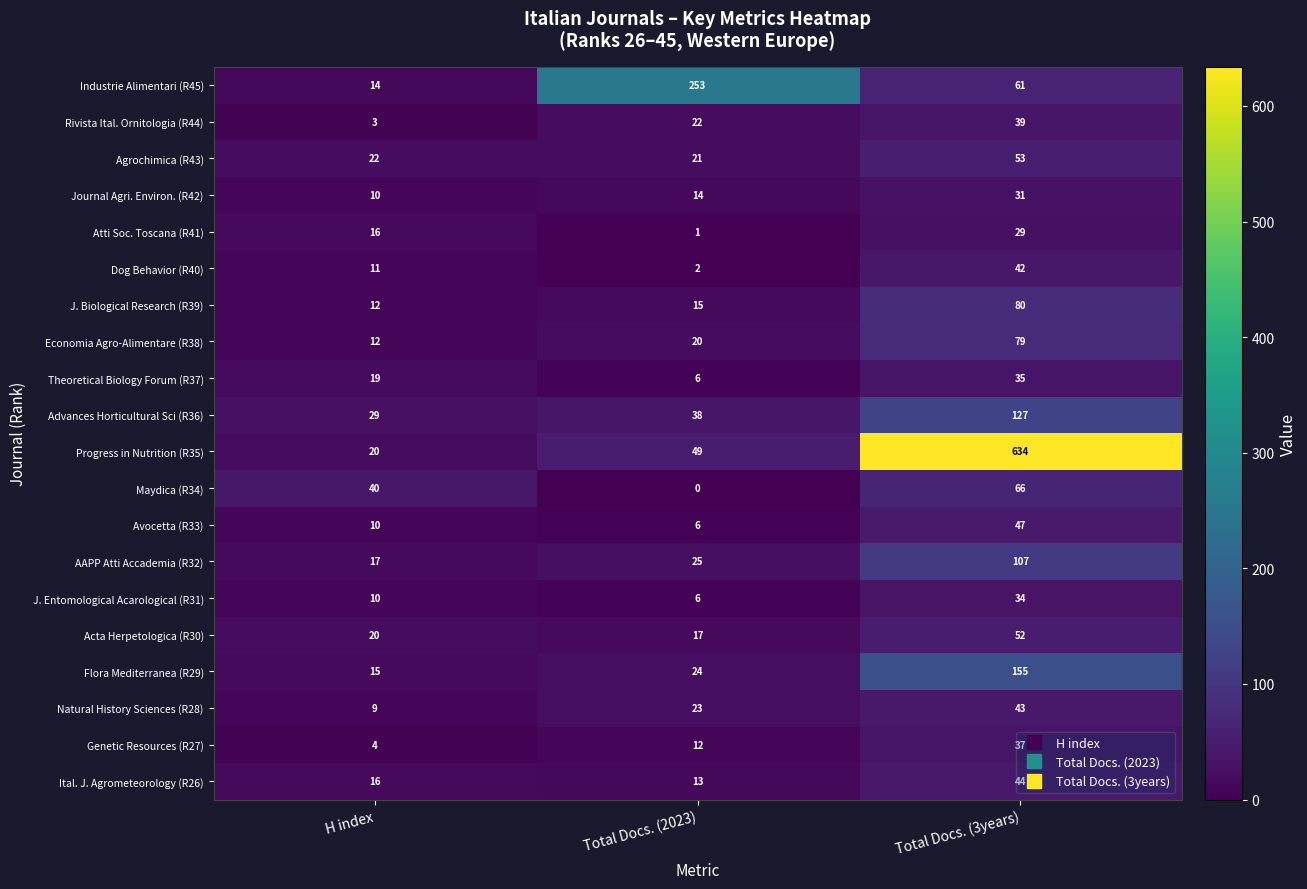

Count the number of data series in this chart.

20